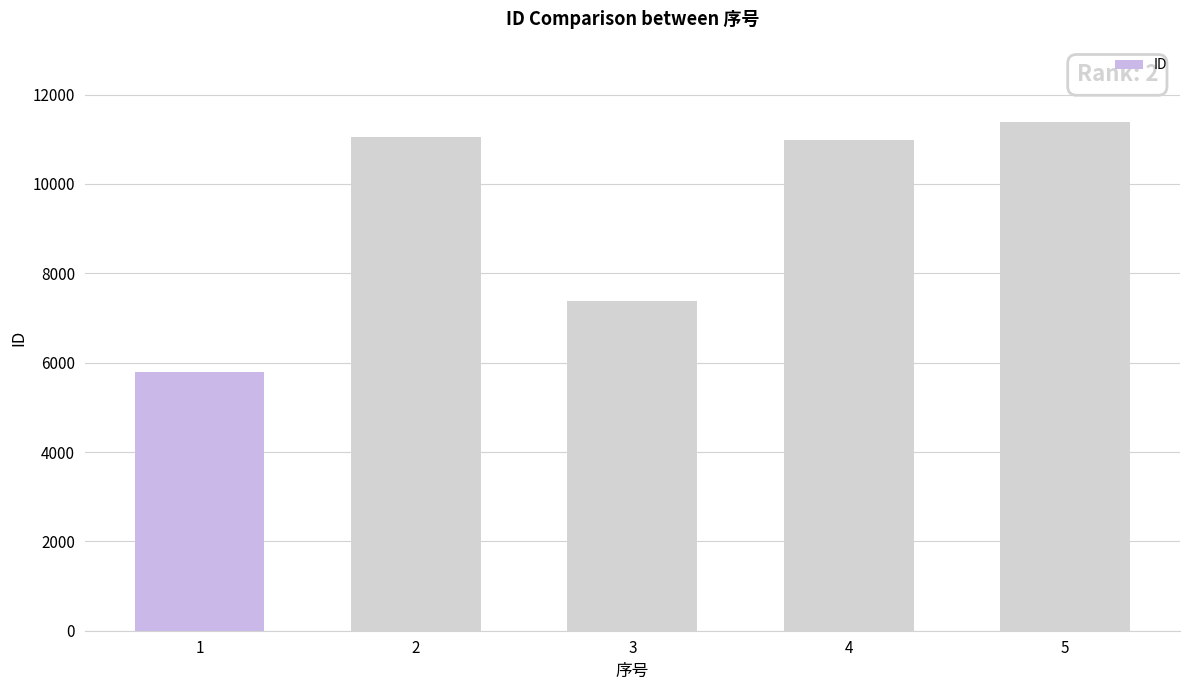

What is the change in value from 2 to 3?

-3673